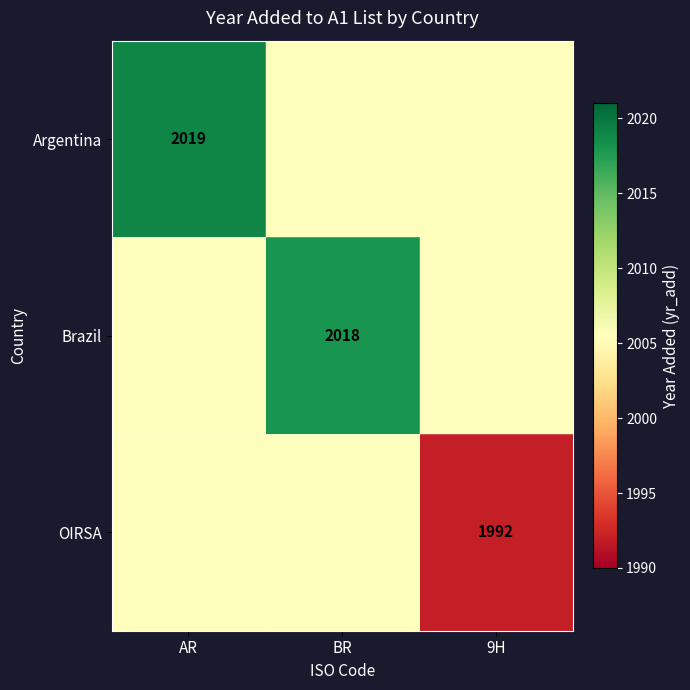

The value of Brazil at BR is 2018.0. True or false?

True